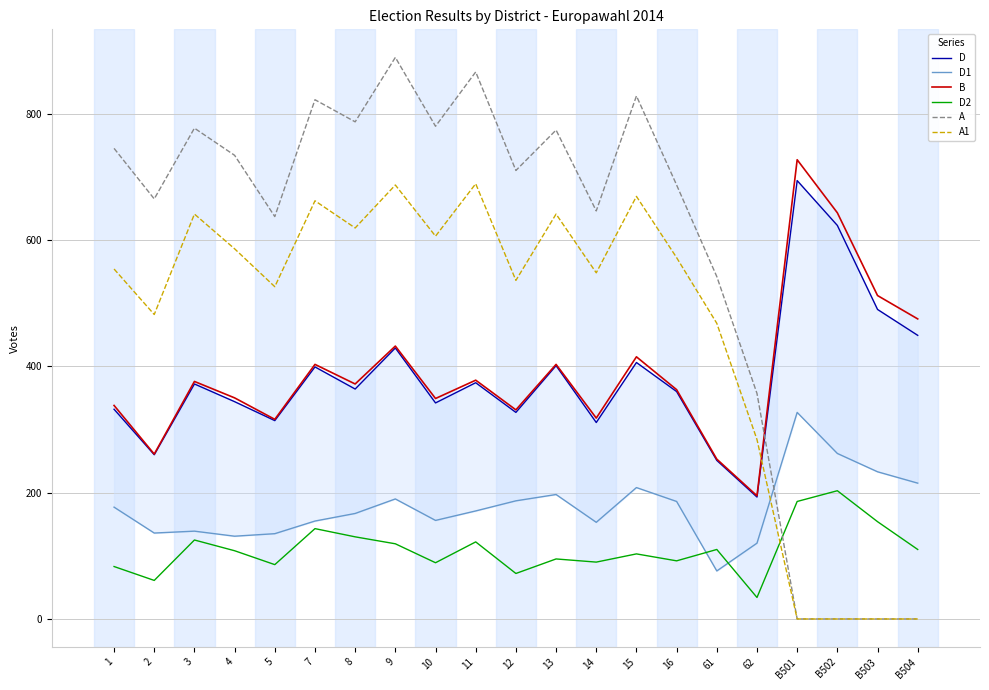

What is the label of the 4th point from the right?

B501